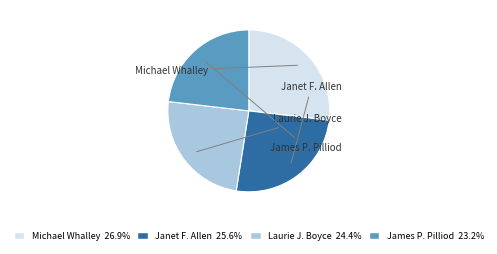

Does James P. Pilliod represent more than half of the total?

No